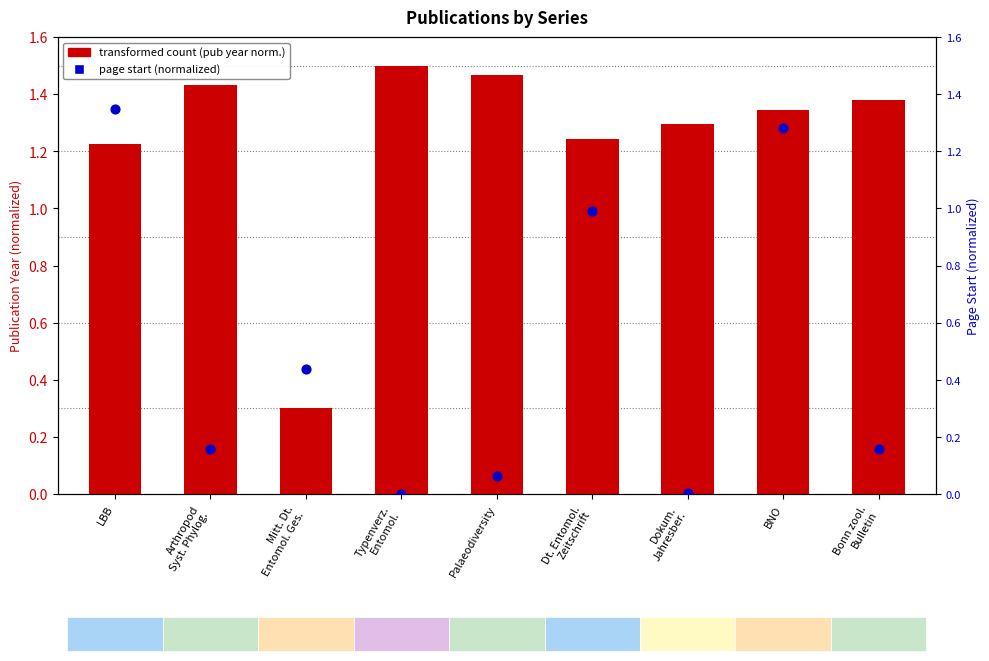

Which series contains the highest Y value?

transformed count